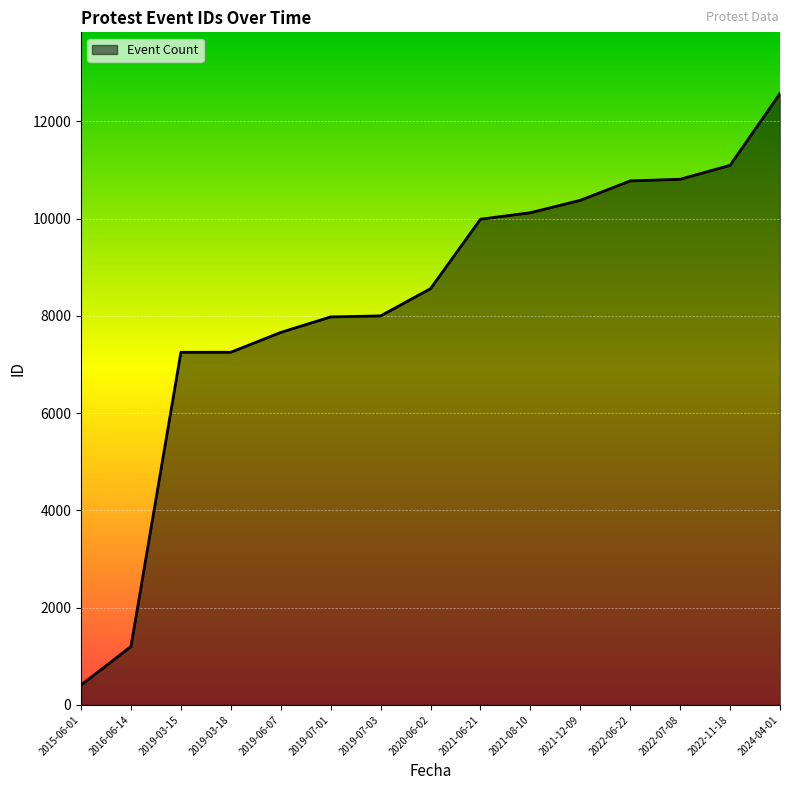

How many distinct data groups are displayed?

1